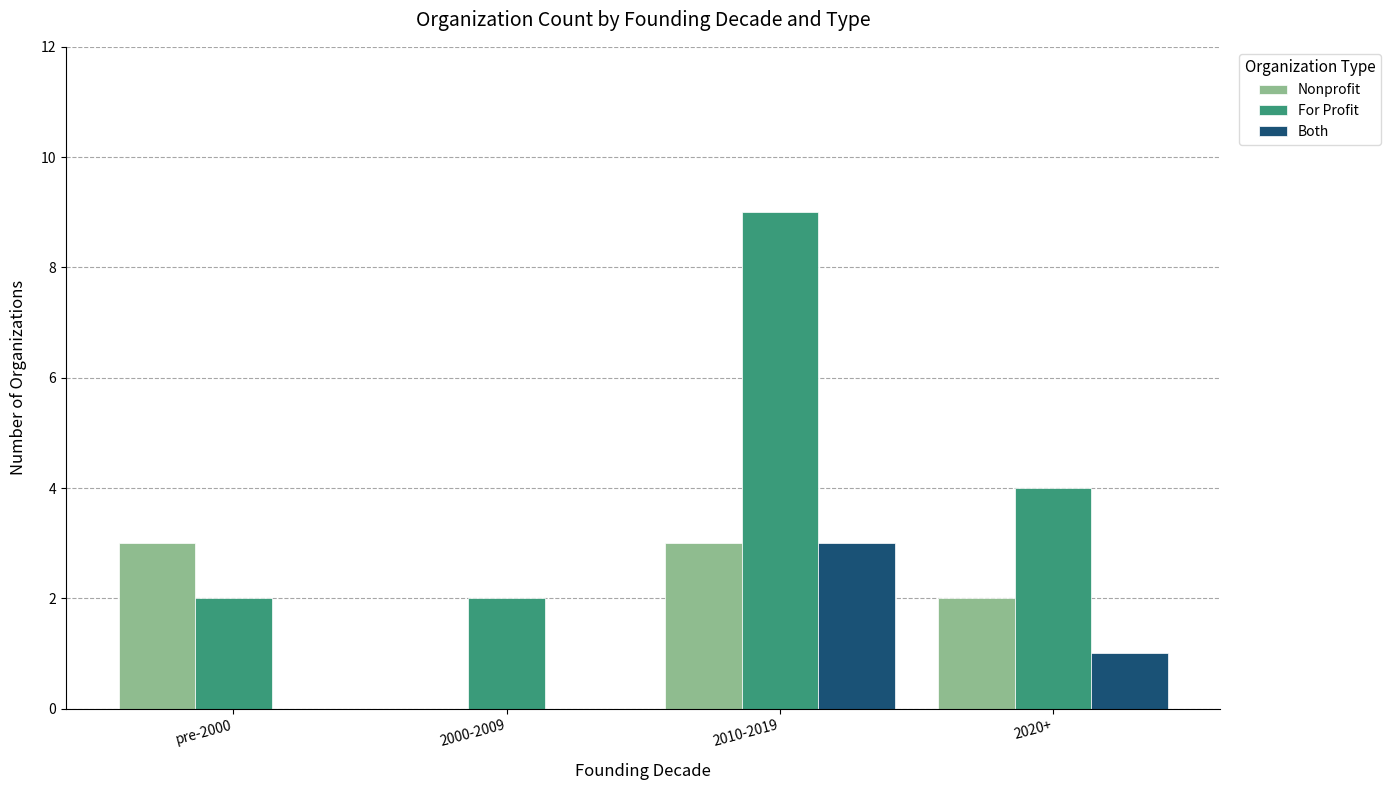

Is the value of Nonprofit at 2000-2009 greater than the value of For Profit at 2020+?

No